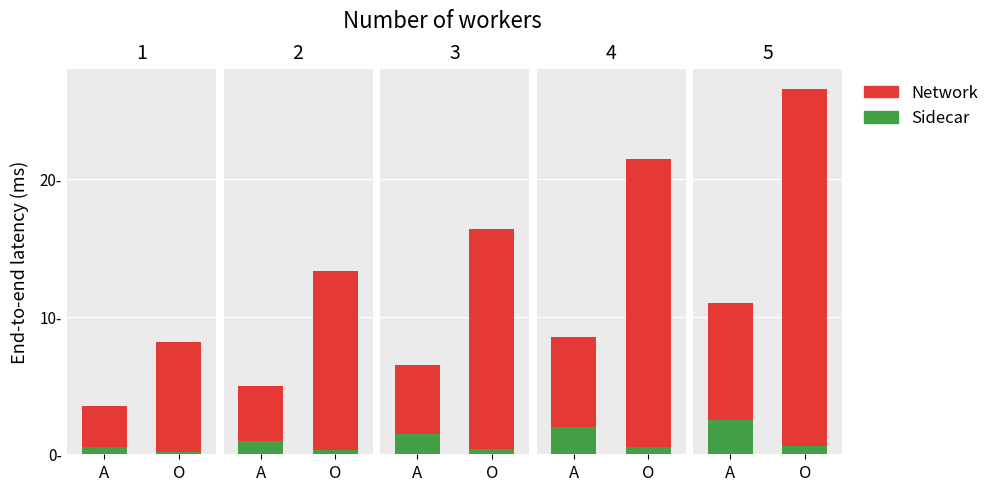

Rank the series by their maximum value, from lowest to highest.

Sidecar_O, Sidecar_A, Network_A, Network_O